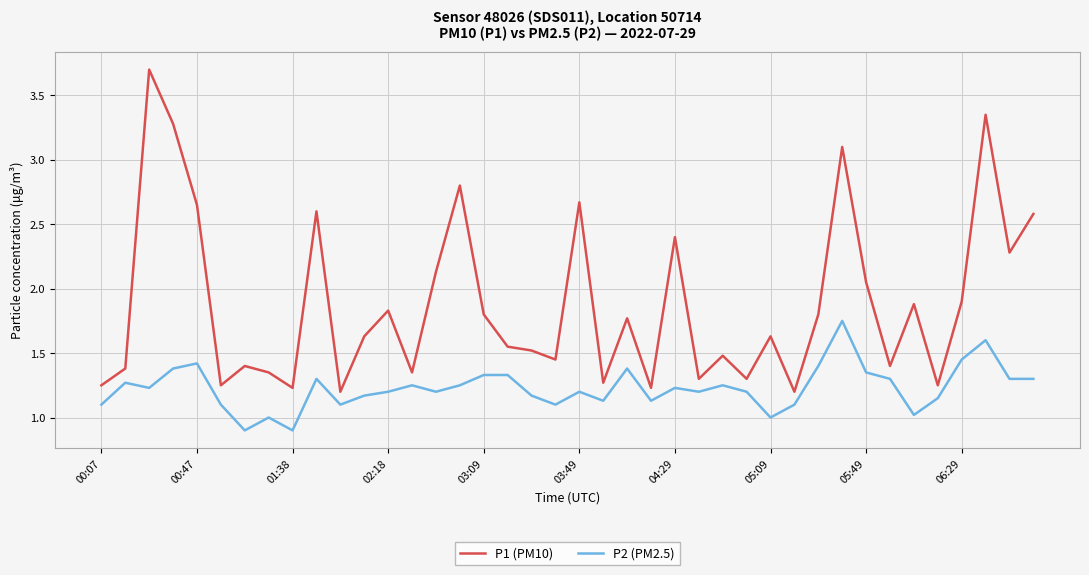

How many categories are shown in the chart?

40